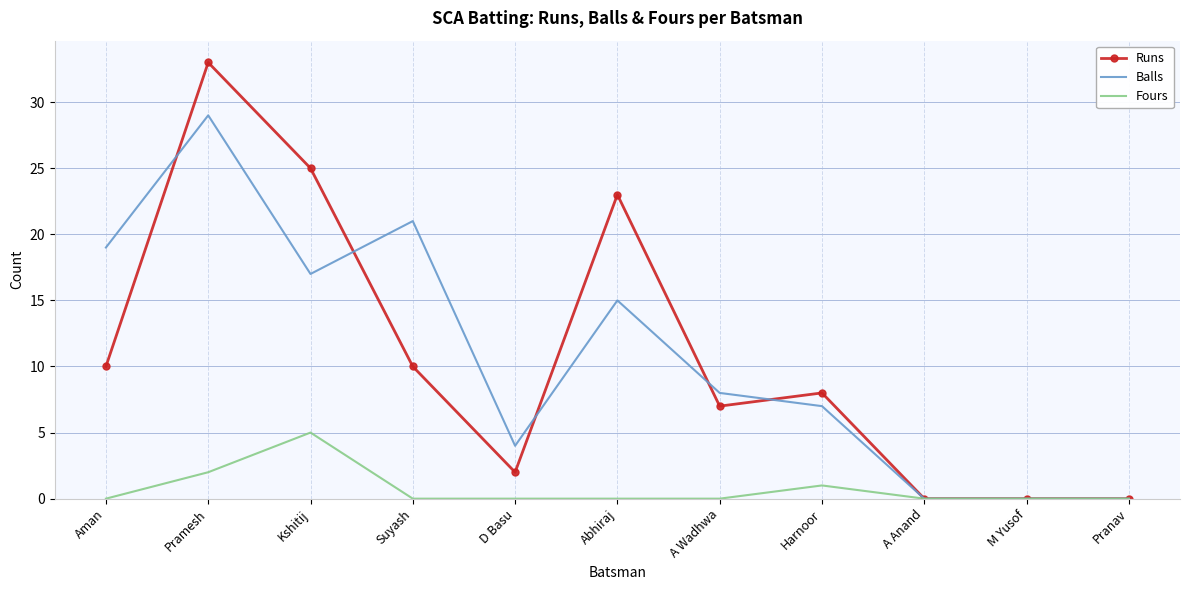

Reading left to right, list all the values displayed in this chart.

Runs: Aman=10	Pramesh=33	Kshitij=25	Suyash=10	D Basu=2	Abhiraj=23	A Wadhwa=7	Harnoor=8	A Anand=0	M Yusof=0	Pranav=0
Balls: Aman=19	Pramesh=29	Kshitij=17	Suyash=21	D Basu=4	Abhiraj=15	A Wadhwa=8	Harnoor=7	A Anand=0	M Yusof=0	Pranav=0
Fours: Aman=0	Pramesh=2	Kshitij=5	Suyash=0	D Basu=0	Abhiraj=0	A Wadhwa=0	Harnoor=1	A Anand=0	M Yusof=0	Pranav=0